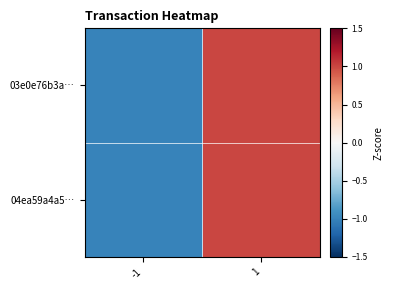

Rank the series by their maximum value, from highest to lowest.

03e0e76b3a…, 04ea59a4a5…